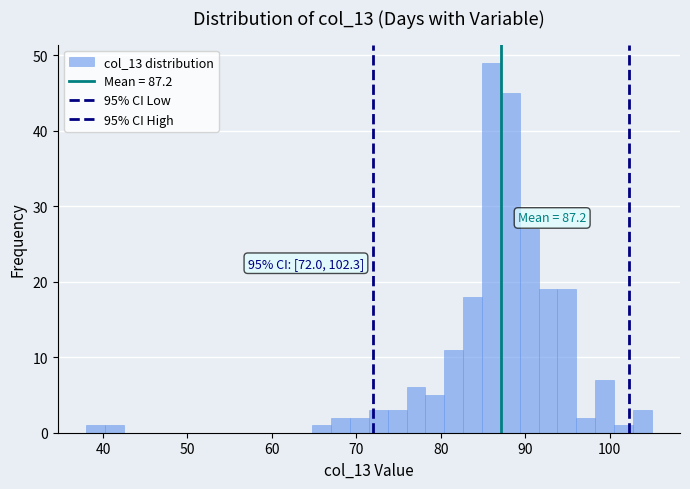

Around what value on the x-axis is the tallest bar? Give the approximate position of its centre, as read against the axis.

86